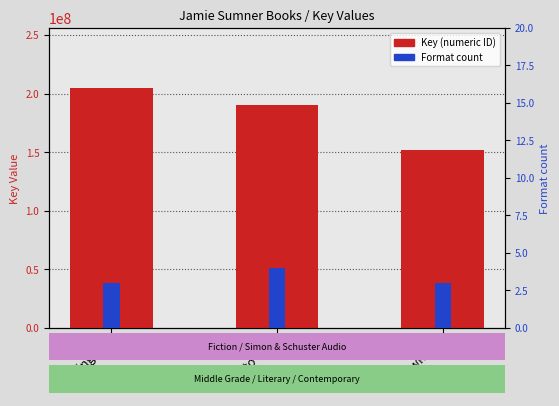

Which series has the largest total across all categories?

Key (numeric ID)